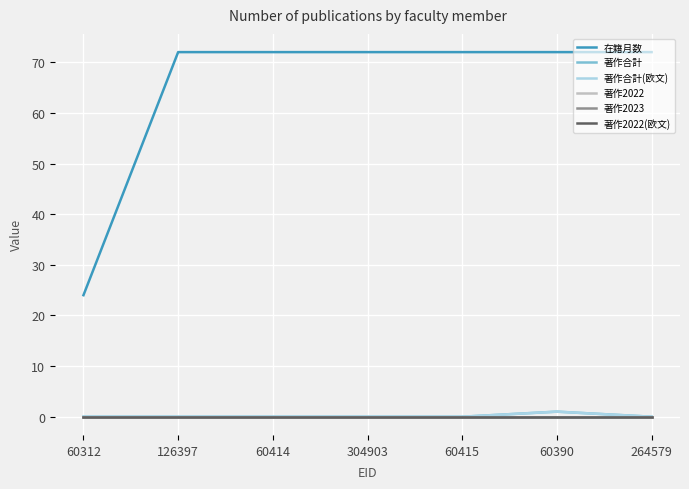

Which series has the widest spread of values?

在籍月数